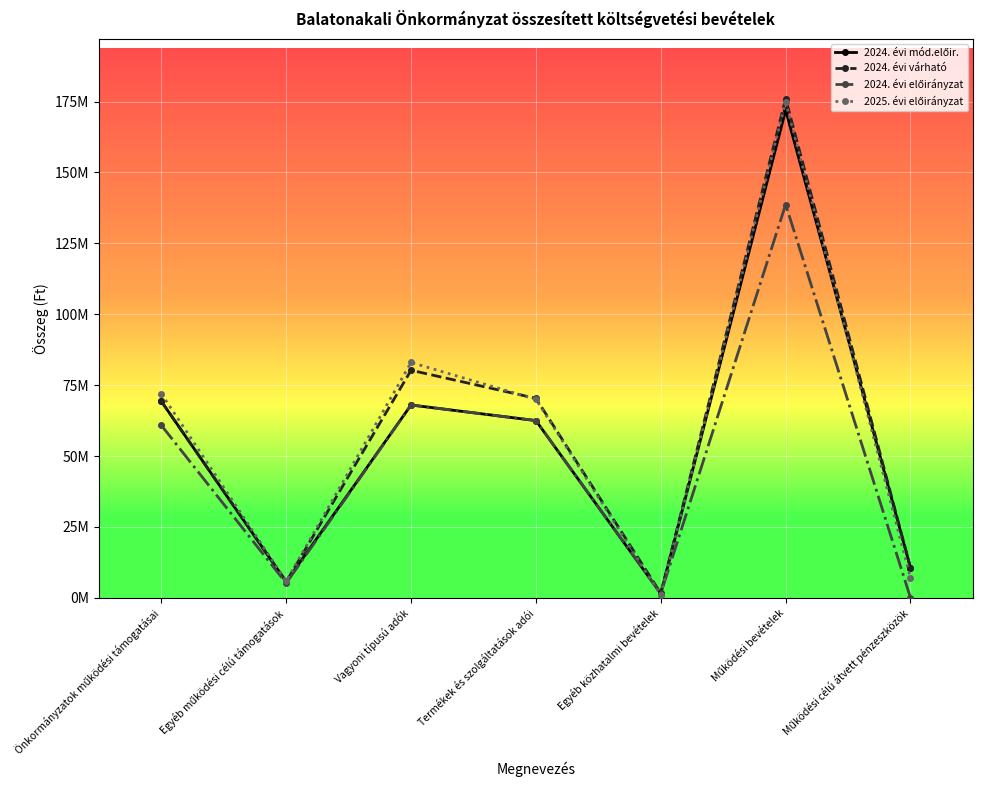

What is the spread (max minus min) of values at Termékek és szolgáltatások adói?

7843184